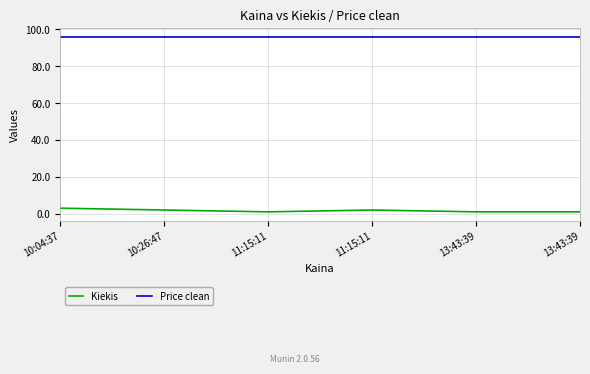

What are all the series names shown in the legend?

Kiekis, Price clean